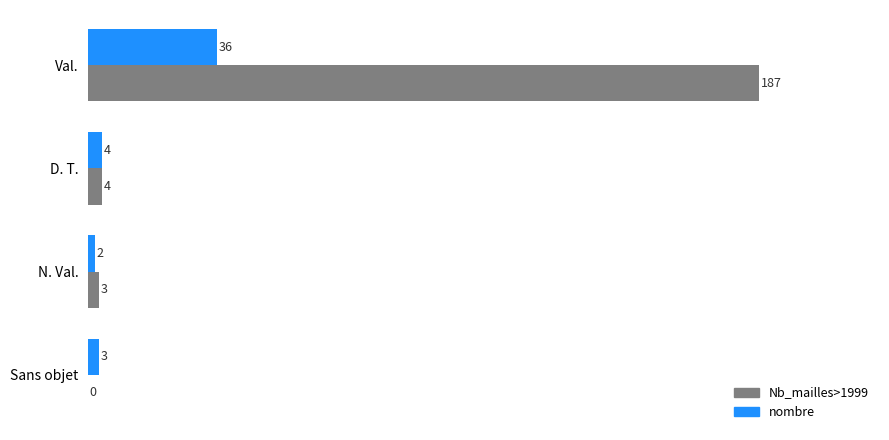

At which label is Nb_mailles>1999 closest to 93?

D. T.